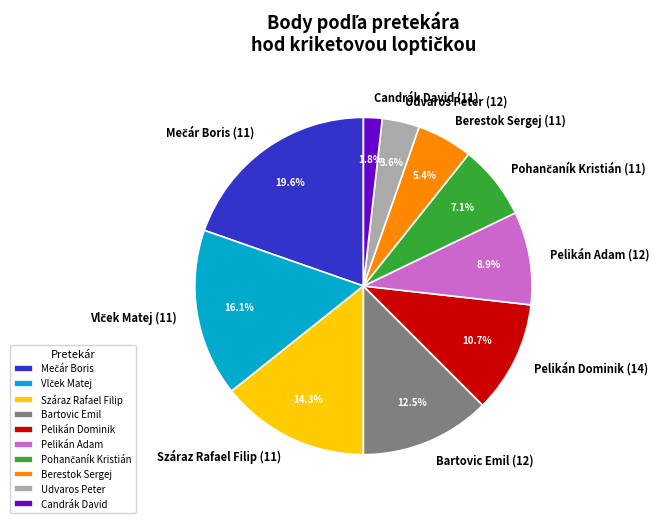

What is the smallest slice in the pie chart?

Candrák David (11)